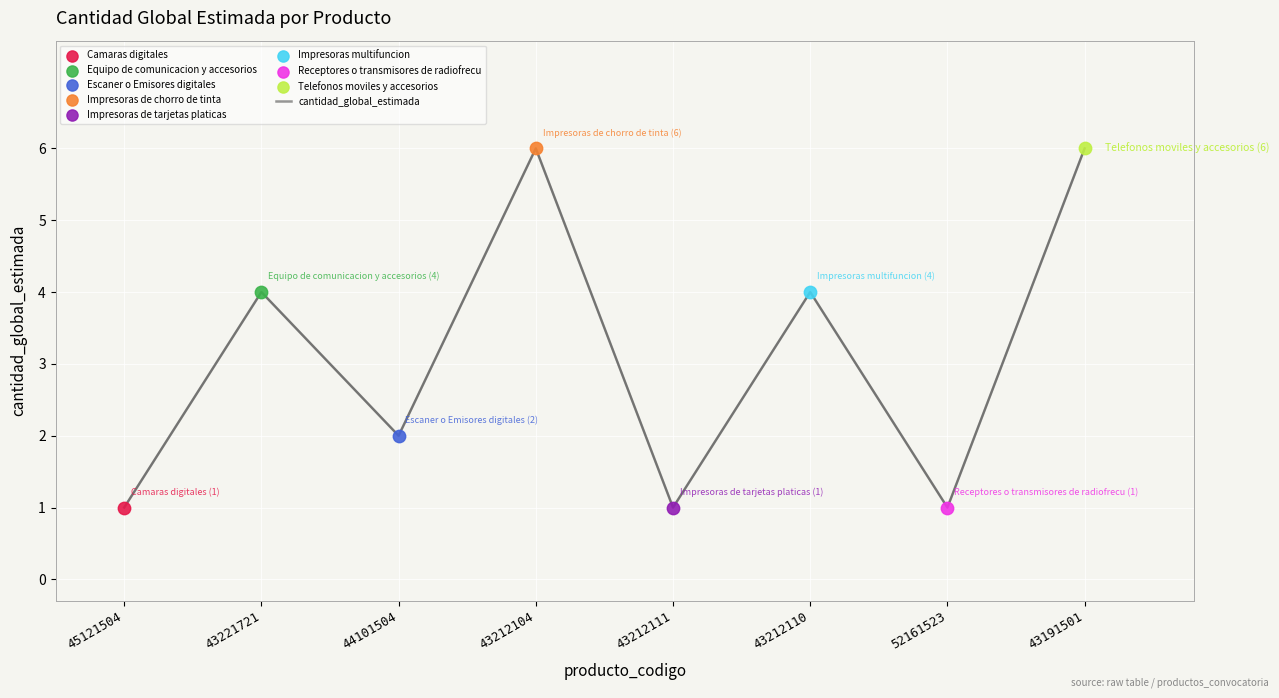

What is the change in value from 43212104 to 52161523?

-5